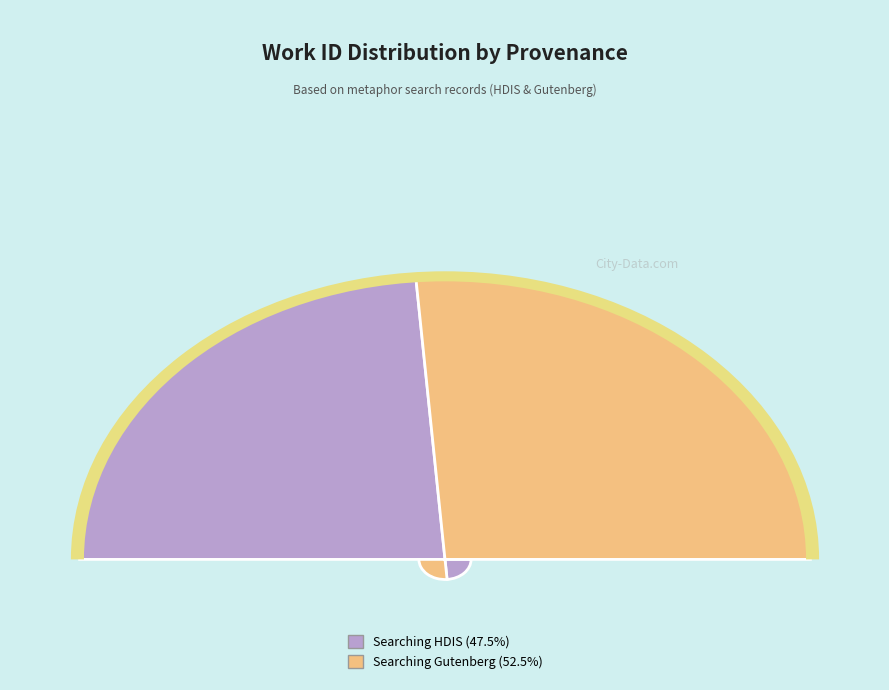

Does Searching "bond" and "soul" in HDIS represent more than half of the total?

No